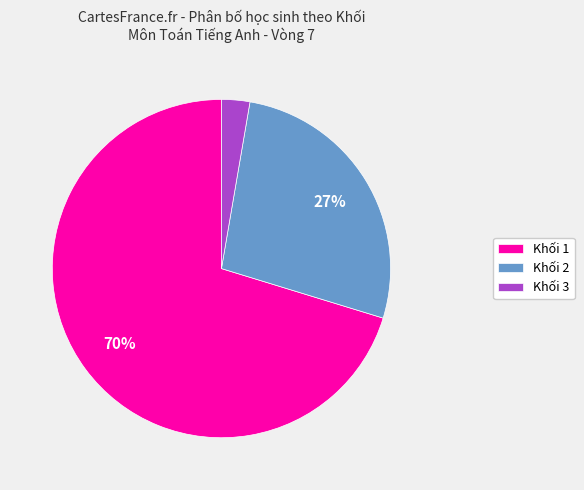

To the nearest percent, what is the combined percentage of Khối 3 and Khối 1?

73%